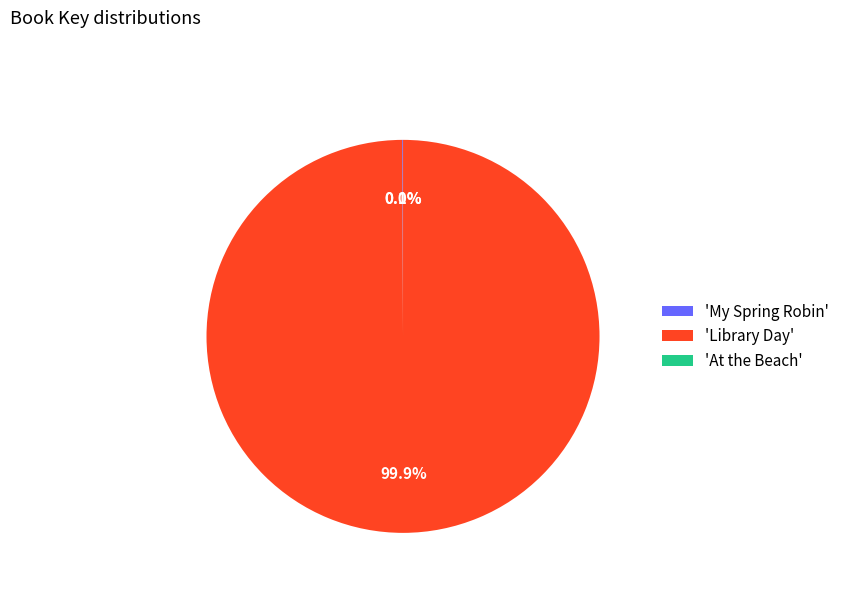

How much of the chart is everything except 'Library Day'?

0.1%